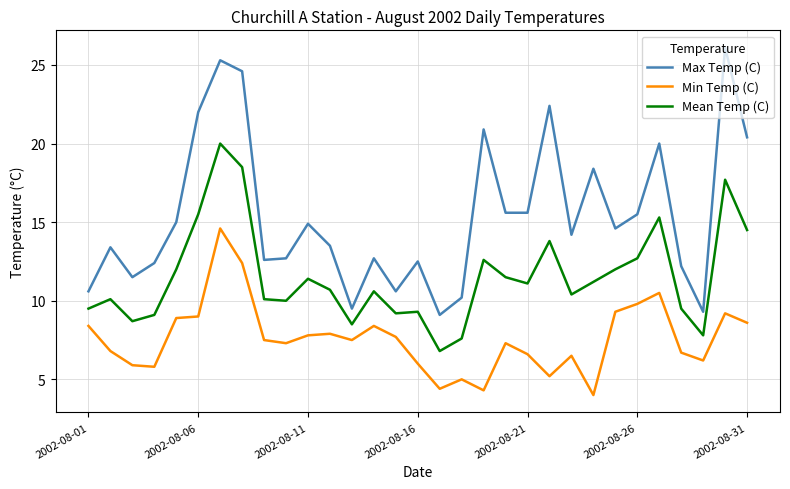

True or false: Max Temp (C) and Mean Temp (C) intersect in this chart.

False